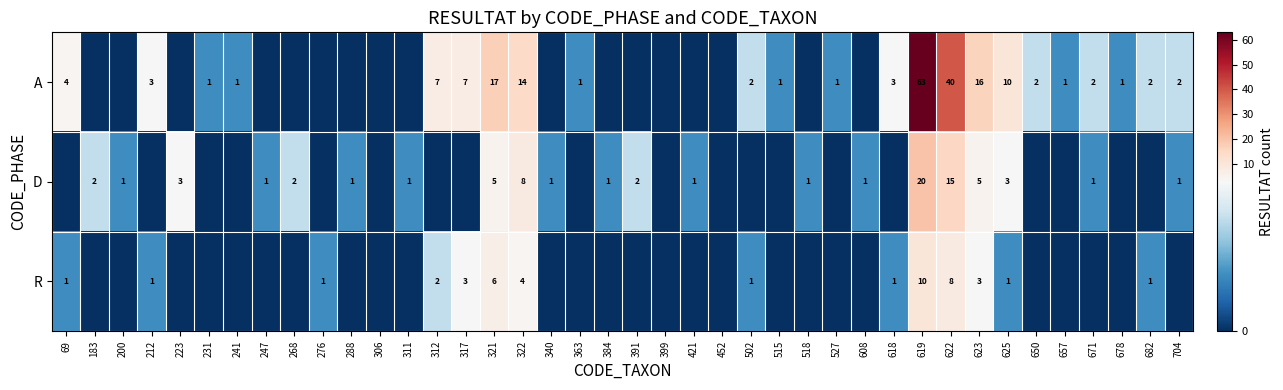

Is the value of D at 622 greater than the value of R at 625?

Yes